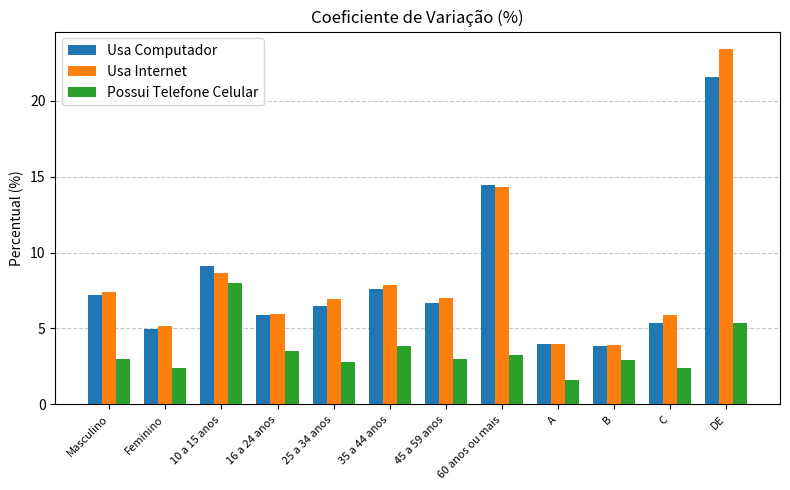

What is the greatest value displayed?

23.4